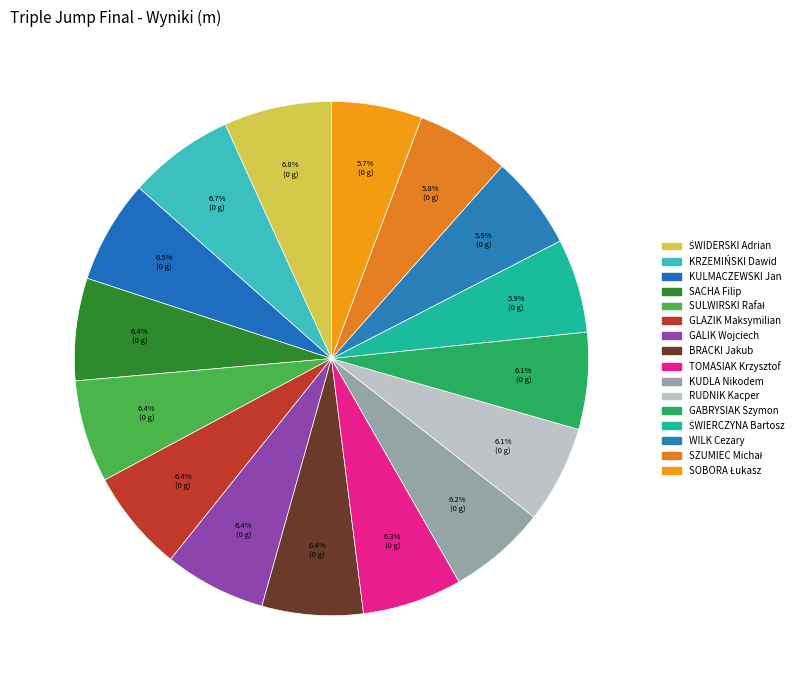

Which category has the smallest portion of the pie?

SOBORA Łukasz